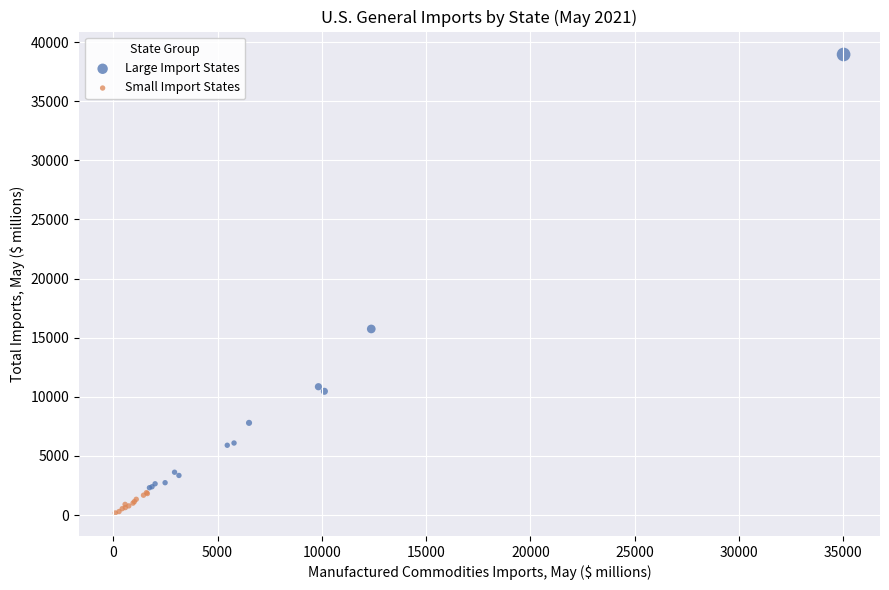

Which series has the largest Y range (max minus min)?

Large Import States